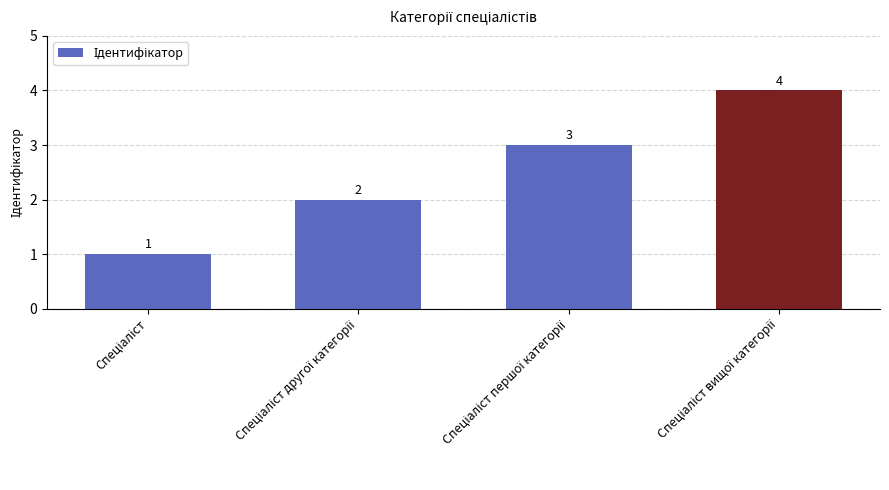

What is the maximum value shown in the chart?

4